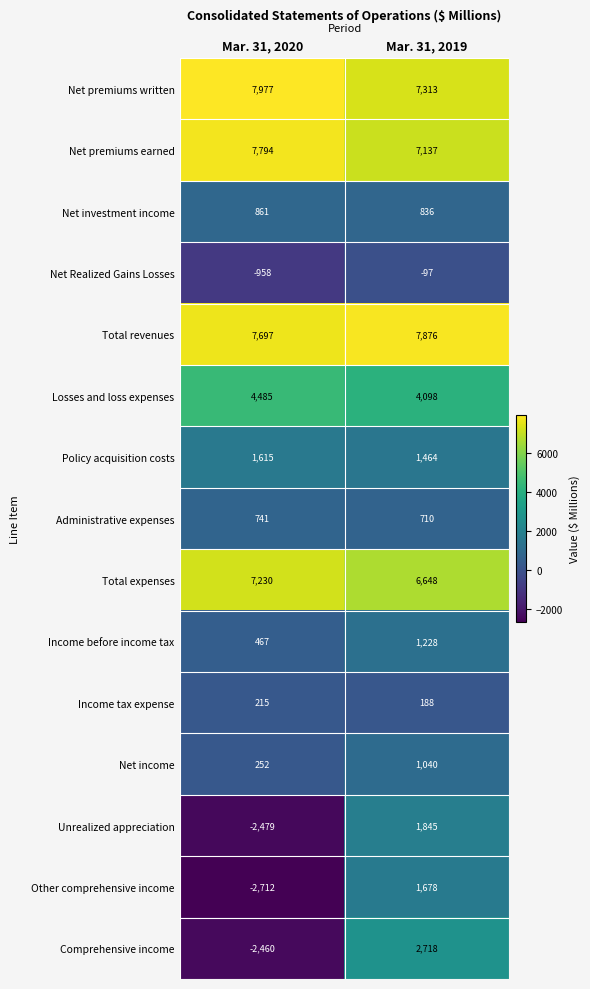

Rank the series by their maximum value, from highest to lowest.

Net premiums written, Total revenues, Net premiums earned, Total expenses, Losses and loss expenses, Comprehensive income, Unrealized appreciation, Other comprehensive income, Policy acquisition costs, Income before income tax, Net income, Net investment income, Administrative expenses, Income tax expense, Net Realized Gains Losses